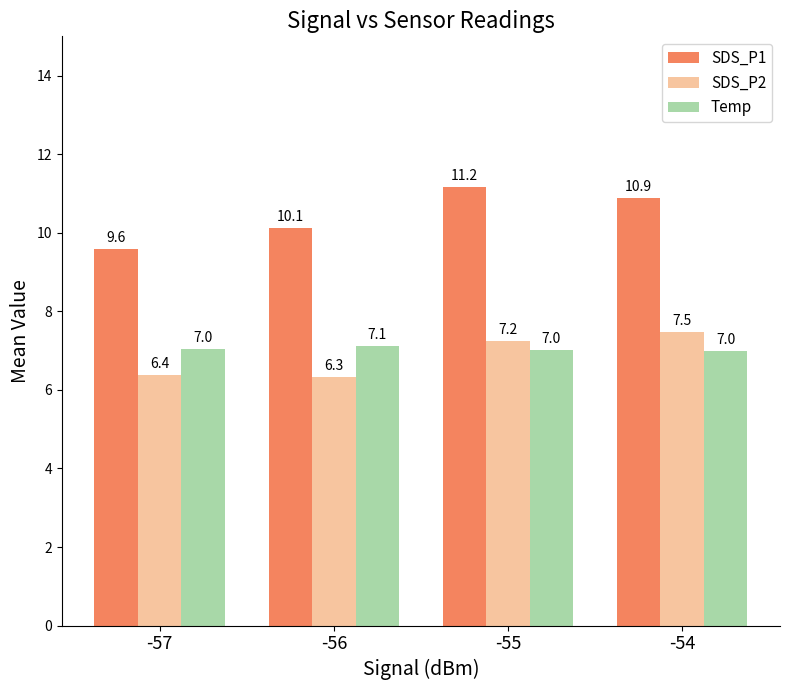

What value does the Temp series have at -56?

7.1